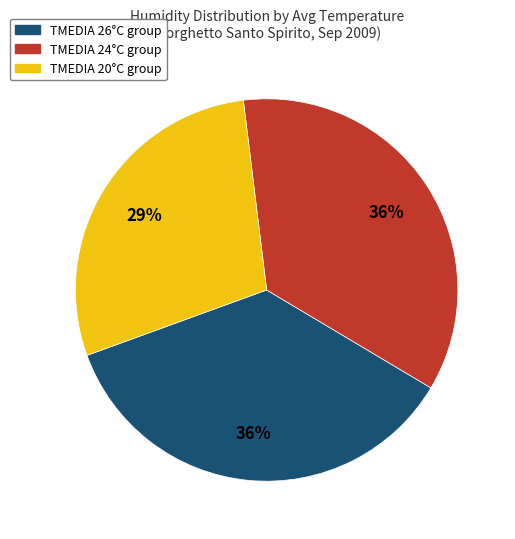

Is TMEDIA 20°C group the majority of the pie?

No